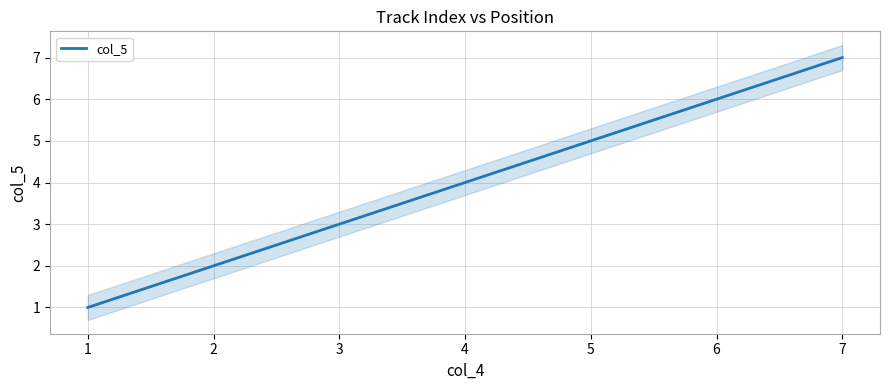

Read the value at 2.

2